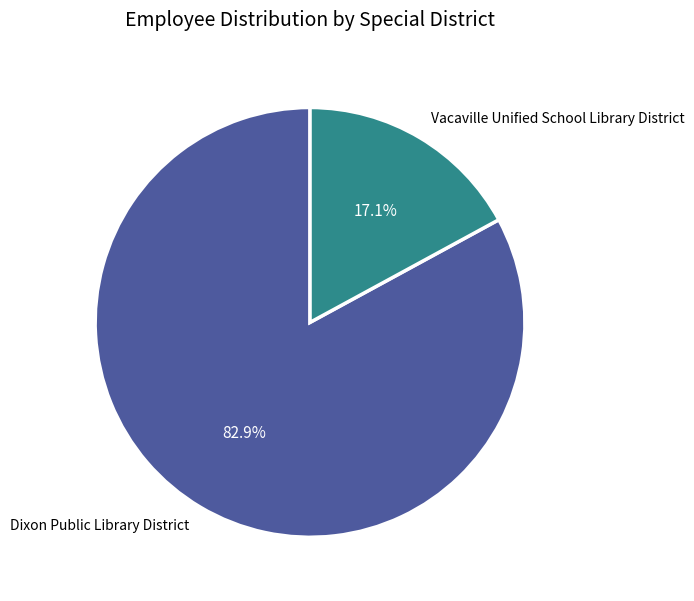

True or false: Dixon Public Library District accounts for 90% of the total.

False